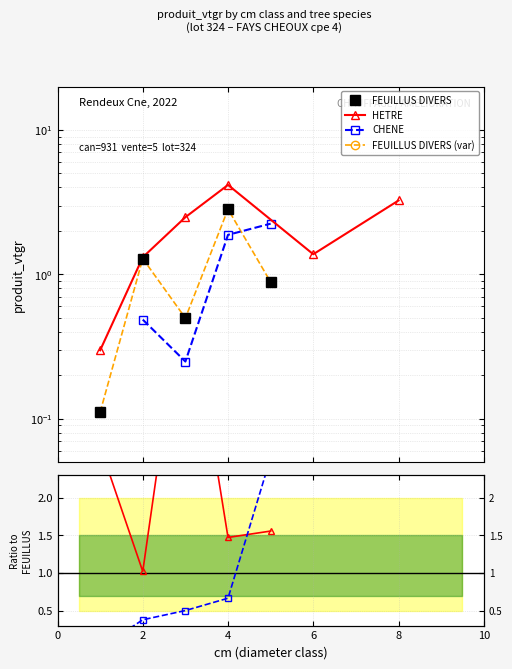

Is it true that CHENE equals 0.8 at 4?

False